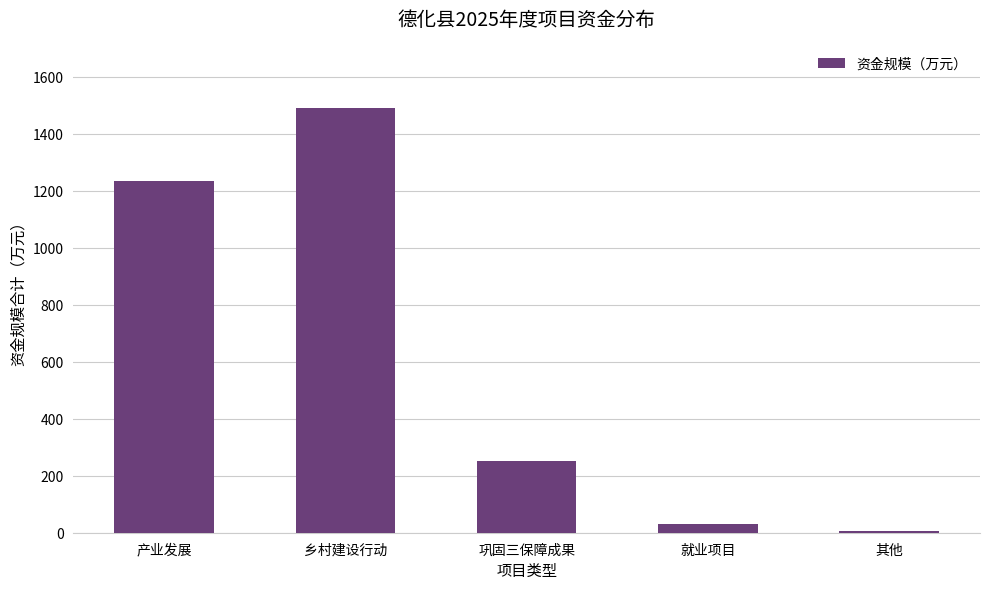

Is it true that the value at 乡村建设行动 is 2389?

False